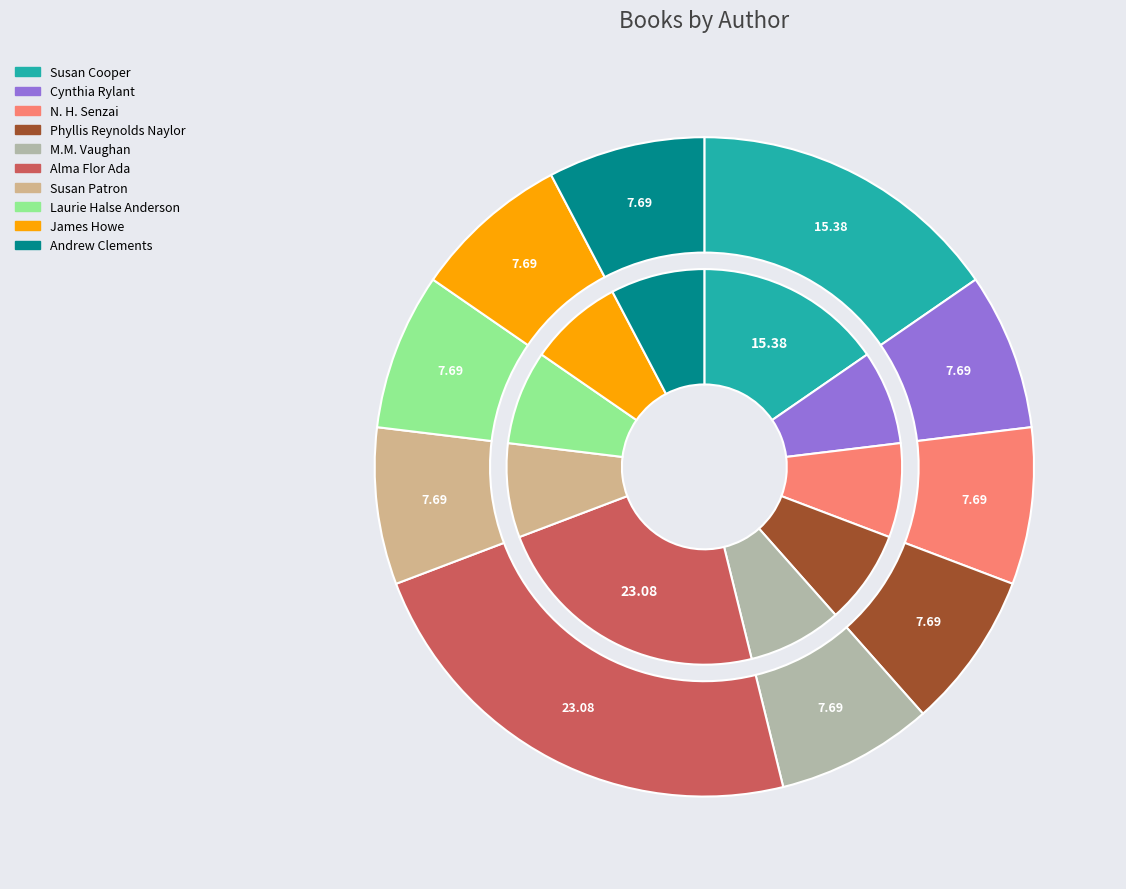

Count the number of slices in the pie.

10